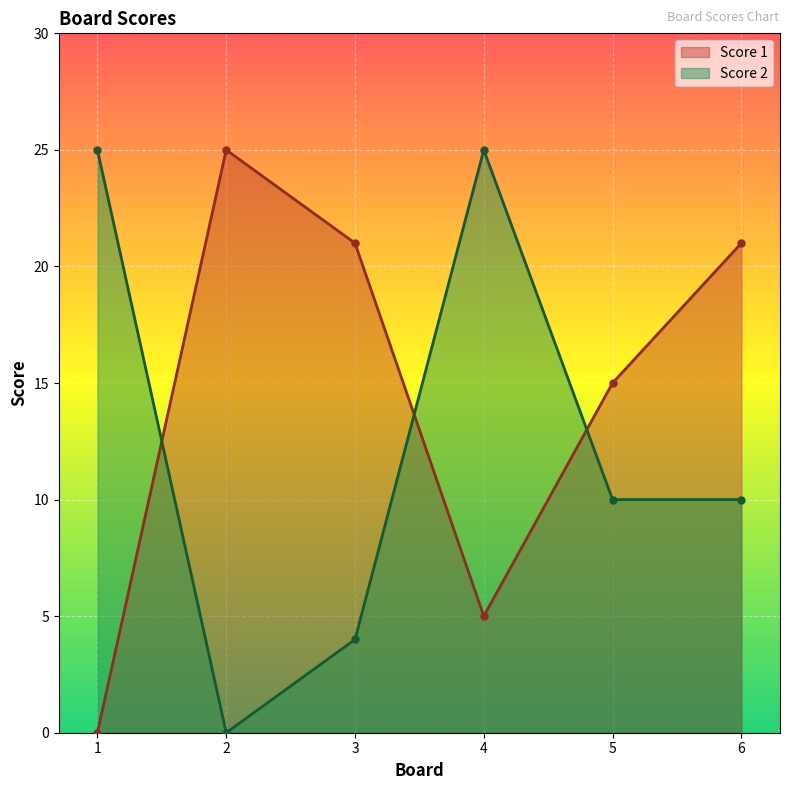

Where does the Score 1 series first go above 21?

2